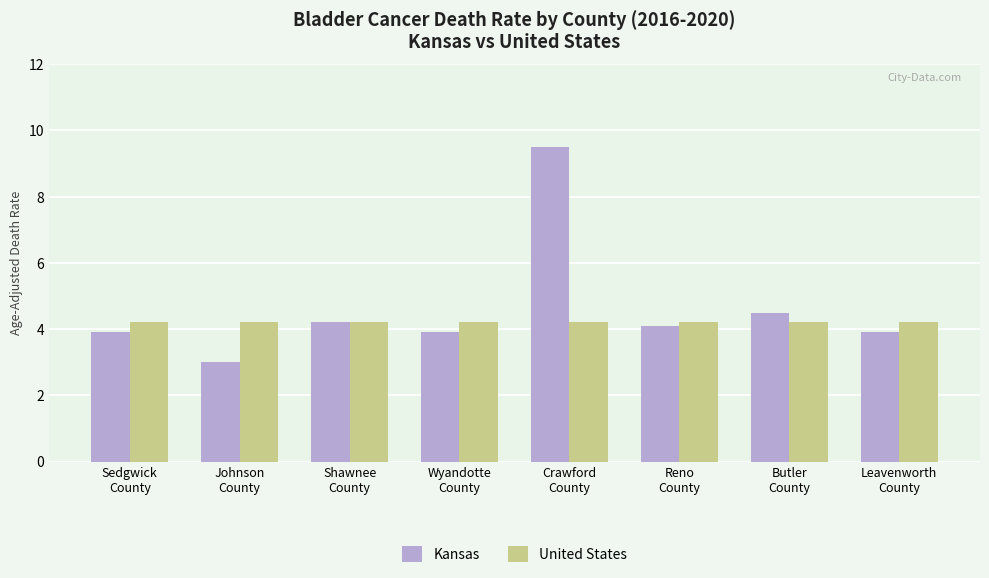

Is it true that United States equals 6.6 at Shawnee
County?

False